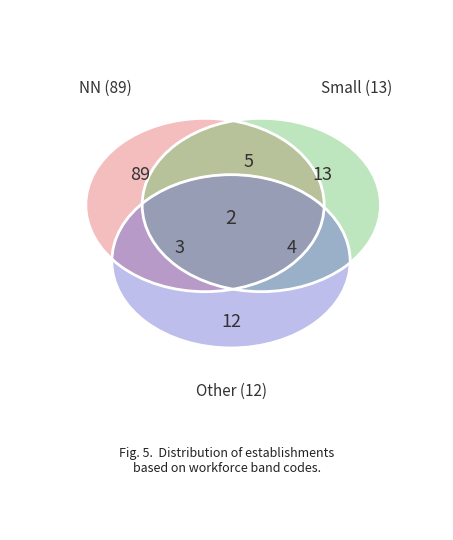

Between NN and 11, which is larger?

NN